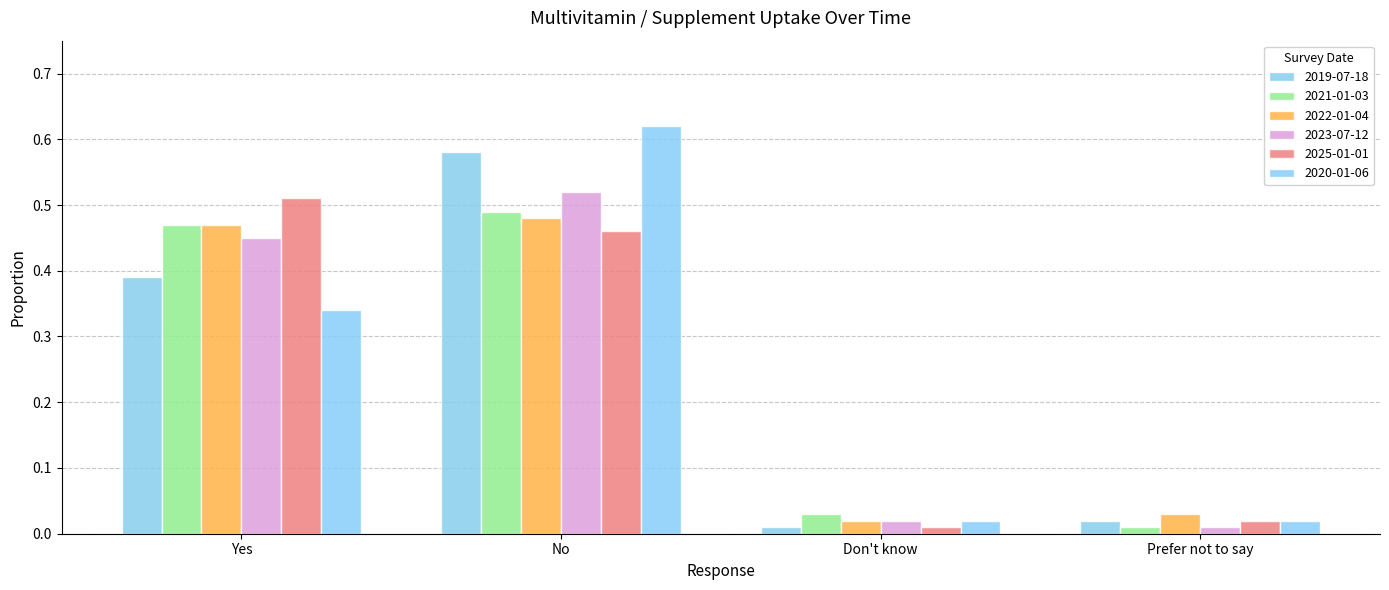

Reading left to right, list all the values displayed in this chart.

2019-07-18: Yes=0.4	No=0.6	Don't know=0.0	Prefer not to say=0.0
2021-01-03: Yes=0.5	No=0.5	Don't know=0.0	Prefer not to say=0.0
2022-01-04: Yes=0.5	No=0.5	Don't know=0.0	Prefer not to say=0.0
2023-07-12: Yes=0.5	No=0.5	Don't know=0.0	Prefer not to say=0.0
2025-01-01: Yes=0.5	No=0.5	Don't know=0.0	Prefer not to say=0.0
2020-01-06: Yes=0.3	No=0.6	Don't know=0.0	Prefer not to say=0.0